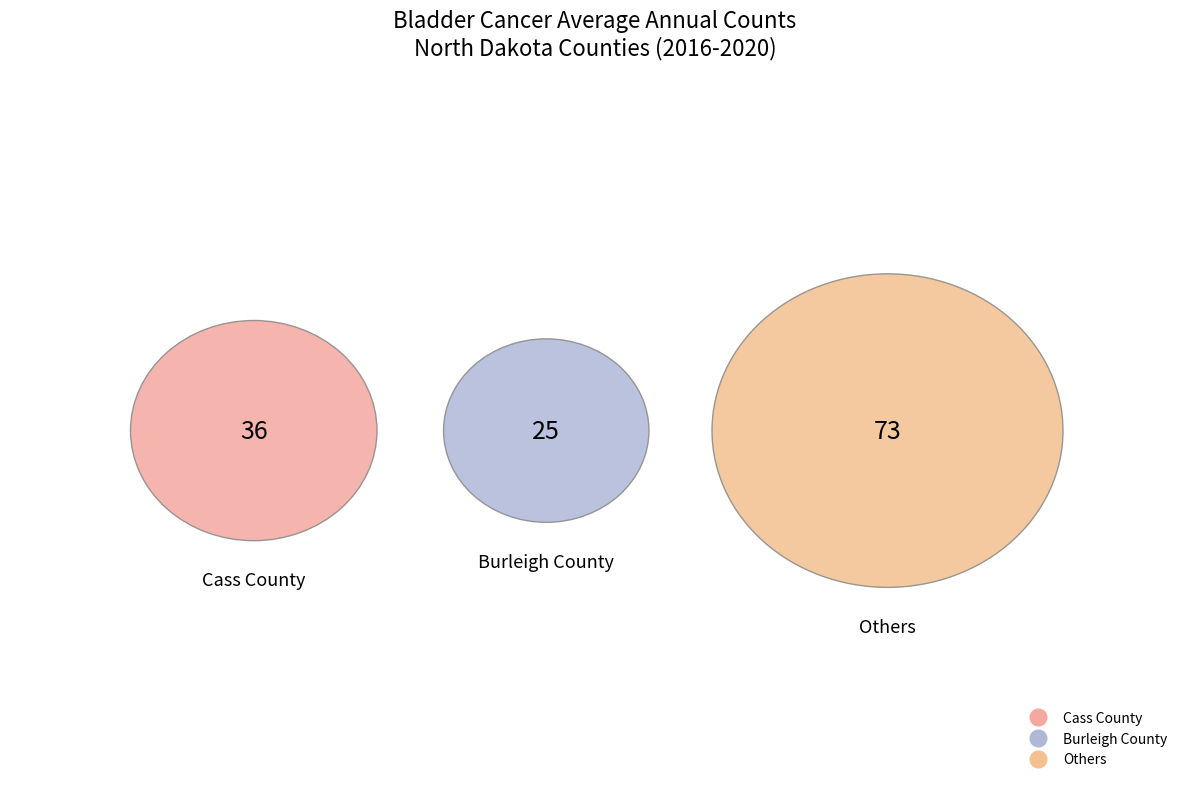

To the nearest percent, what portion does Cass County represent?

27%